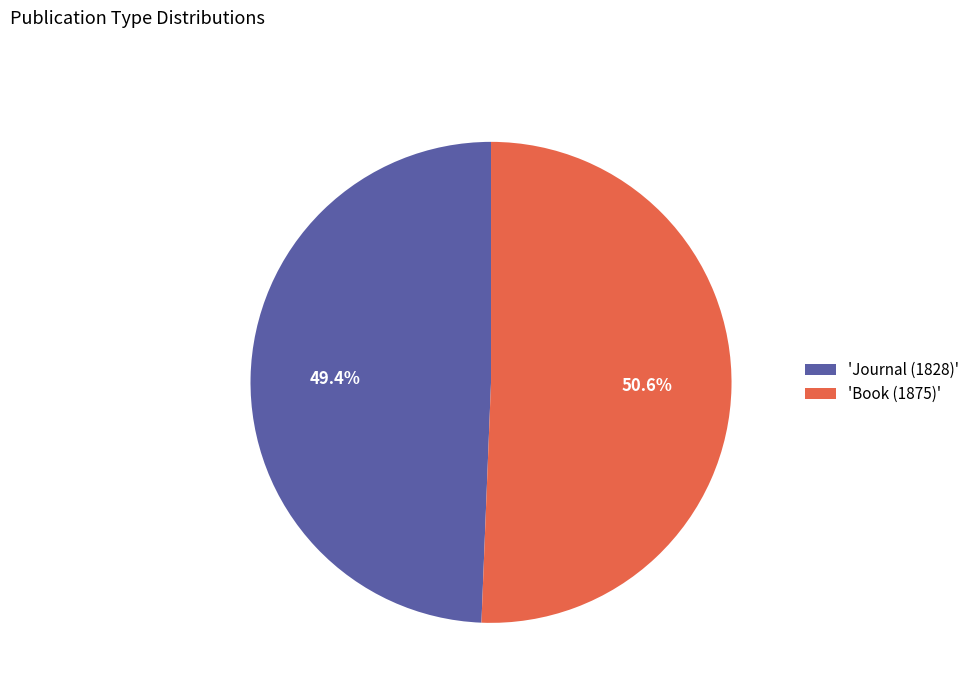

To the nearest percent, what is the difference between the largest and smallest slice percentages?

1%